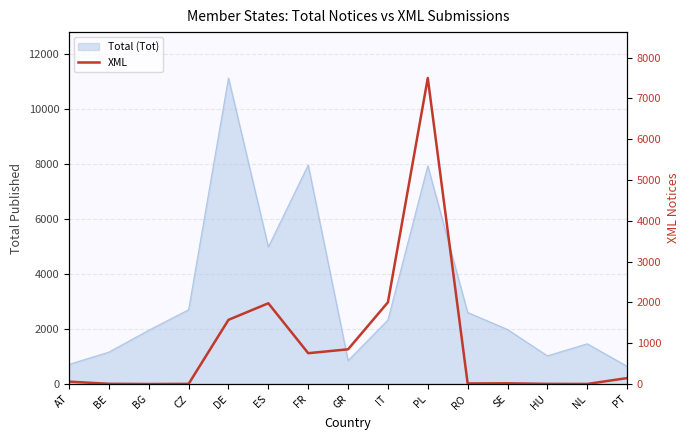

How many lines are shown in the chart?

1